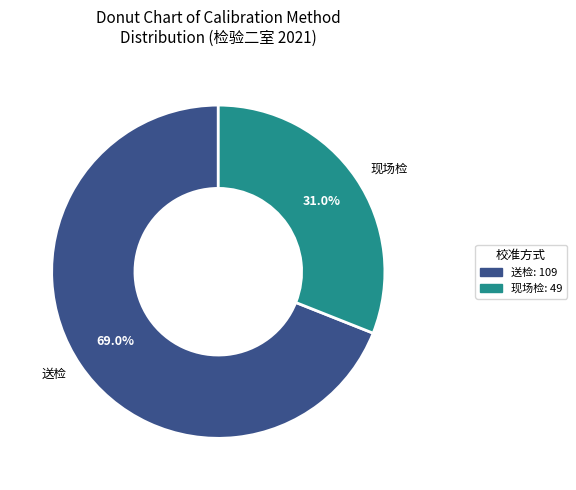

To the nearest percent, what percentage of the pie is 现场检?

31%